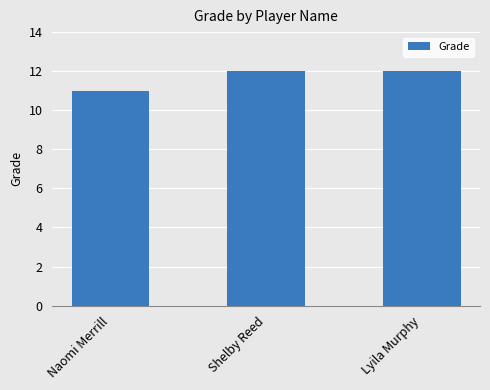

Are the bars grouped side by side (vs. stacked)?

No